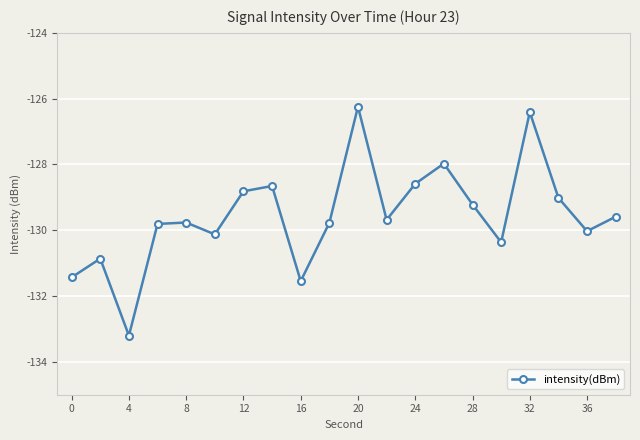

How many points are lower than both their immediate neighbors (excluding endpoints)?

6